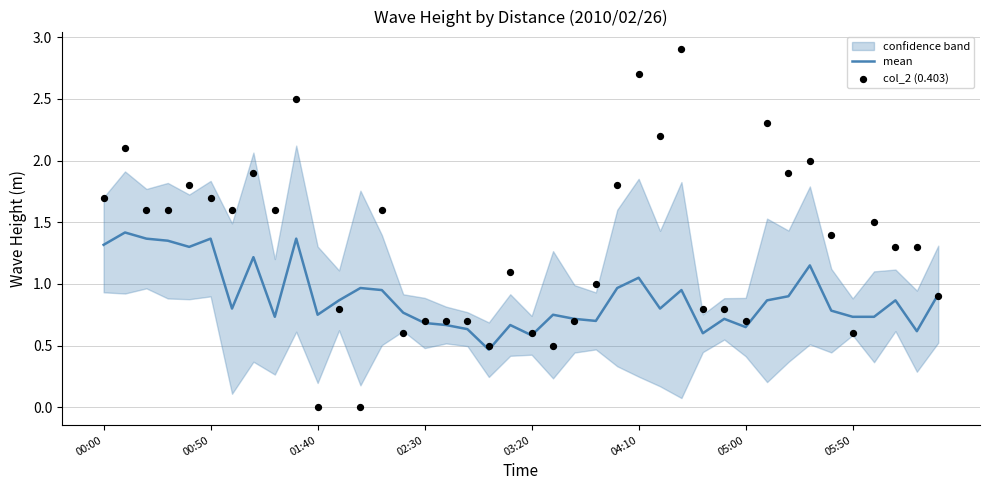

Which series reaches the minimum Y coordinate?

col_2 (0.403)